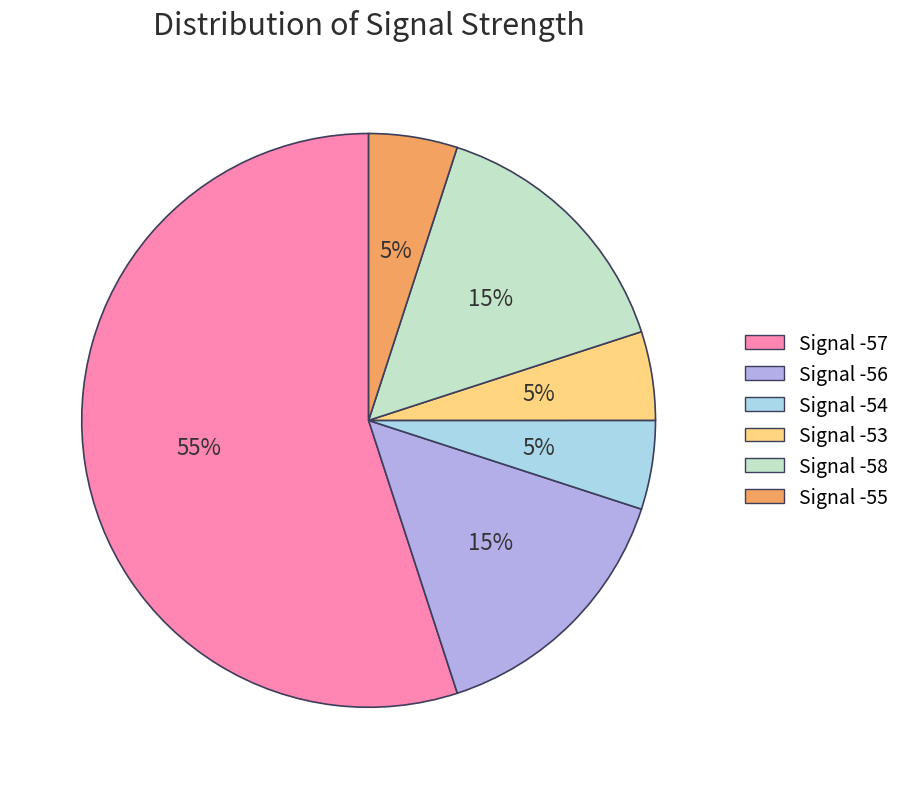

Is there any slice that represents more than half of the pie?

Yes